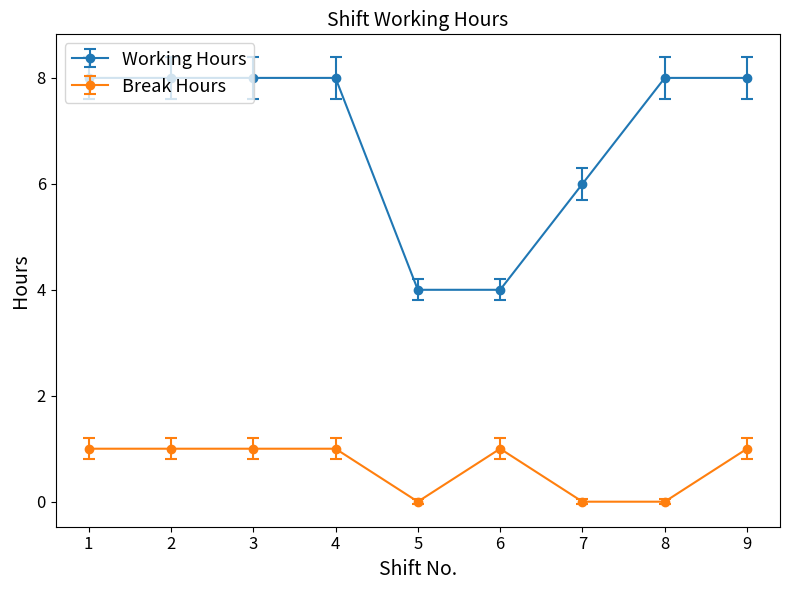

What is the value of the Working Hours point at the 5th from the left?

4.0